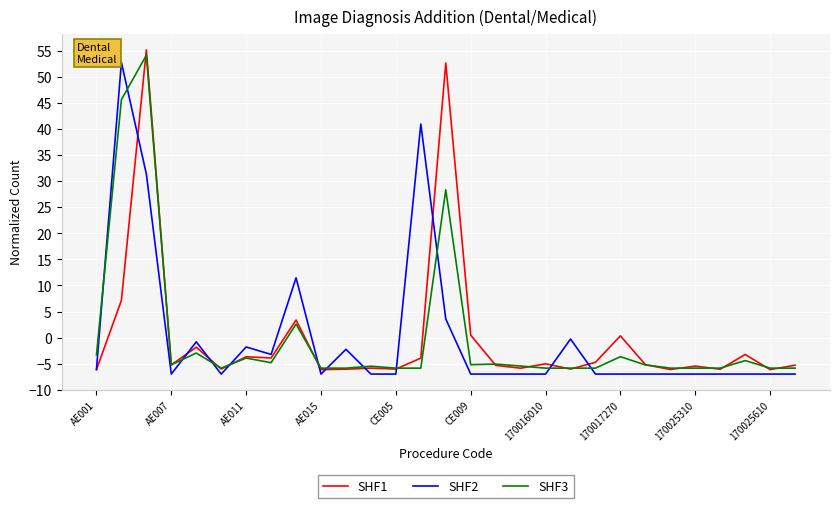

What is the maximum value shown in the chart?

55.2